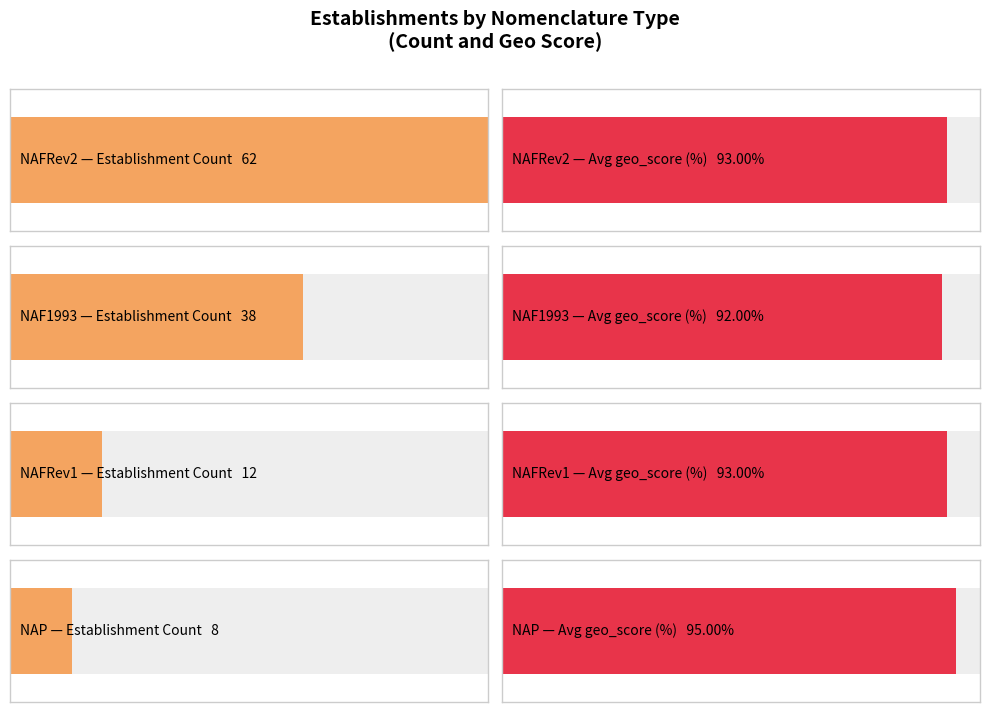

The NAFRev1 series shows 15.3 at NAF1993. True or false?

False